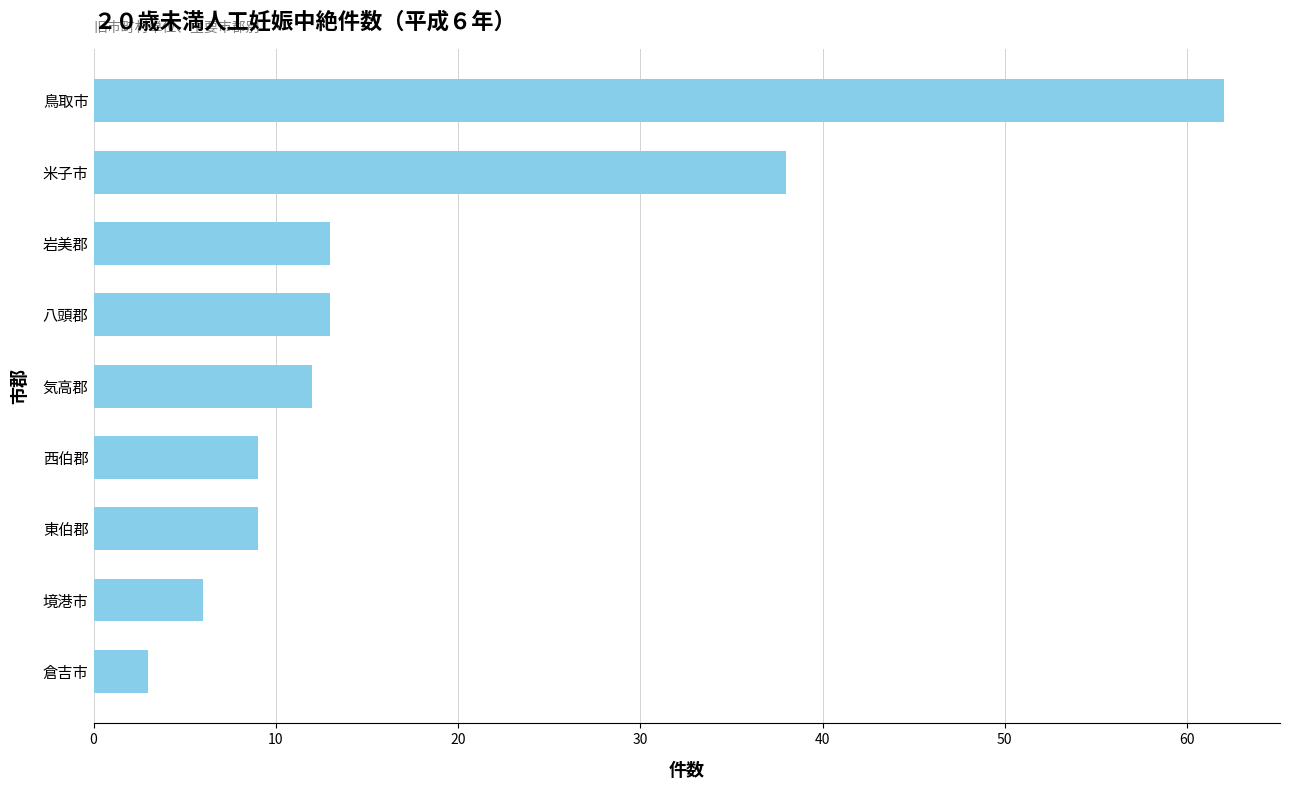

What is the label of the 3rd bar from the top?

岩美郡